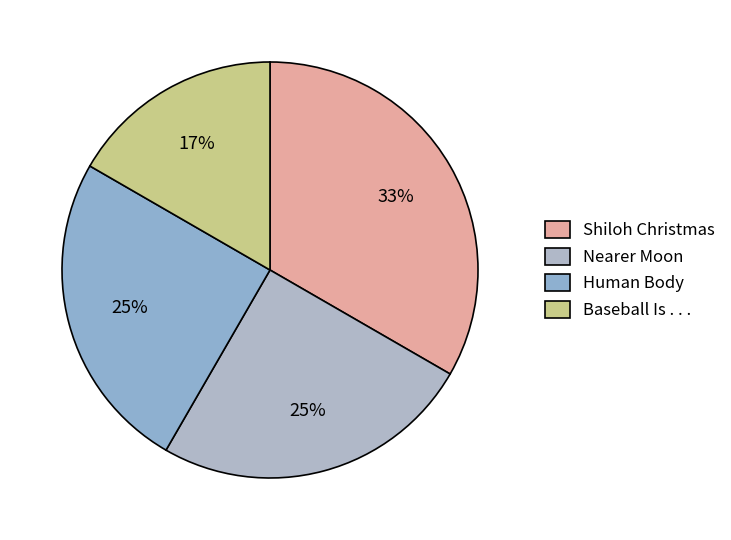

What percentage is the Shiloh Christmas slice, to the nearest percent?

33%